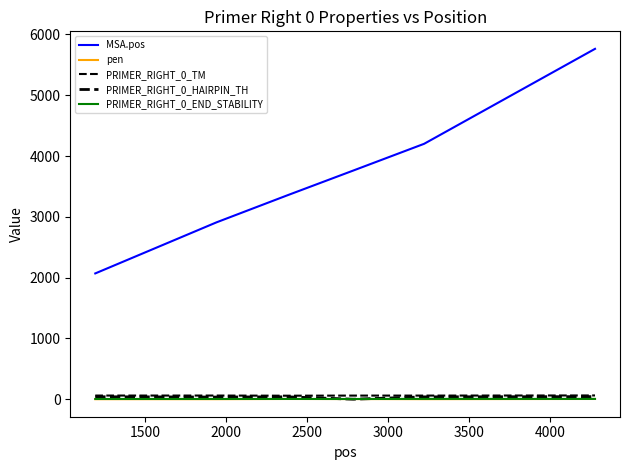

How many lines are shown in the chart?

5